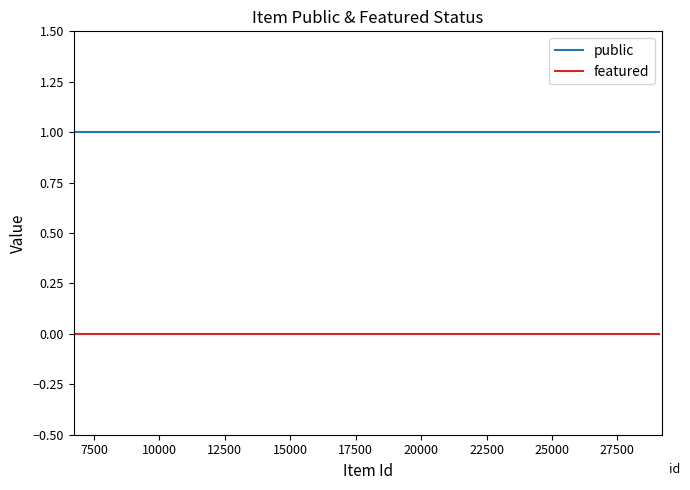

Reading left to right, what are all the values shown in this chart?

public: 1	1	1
featured: 0	0	0